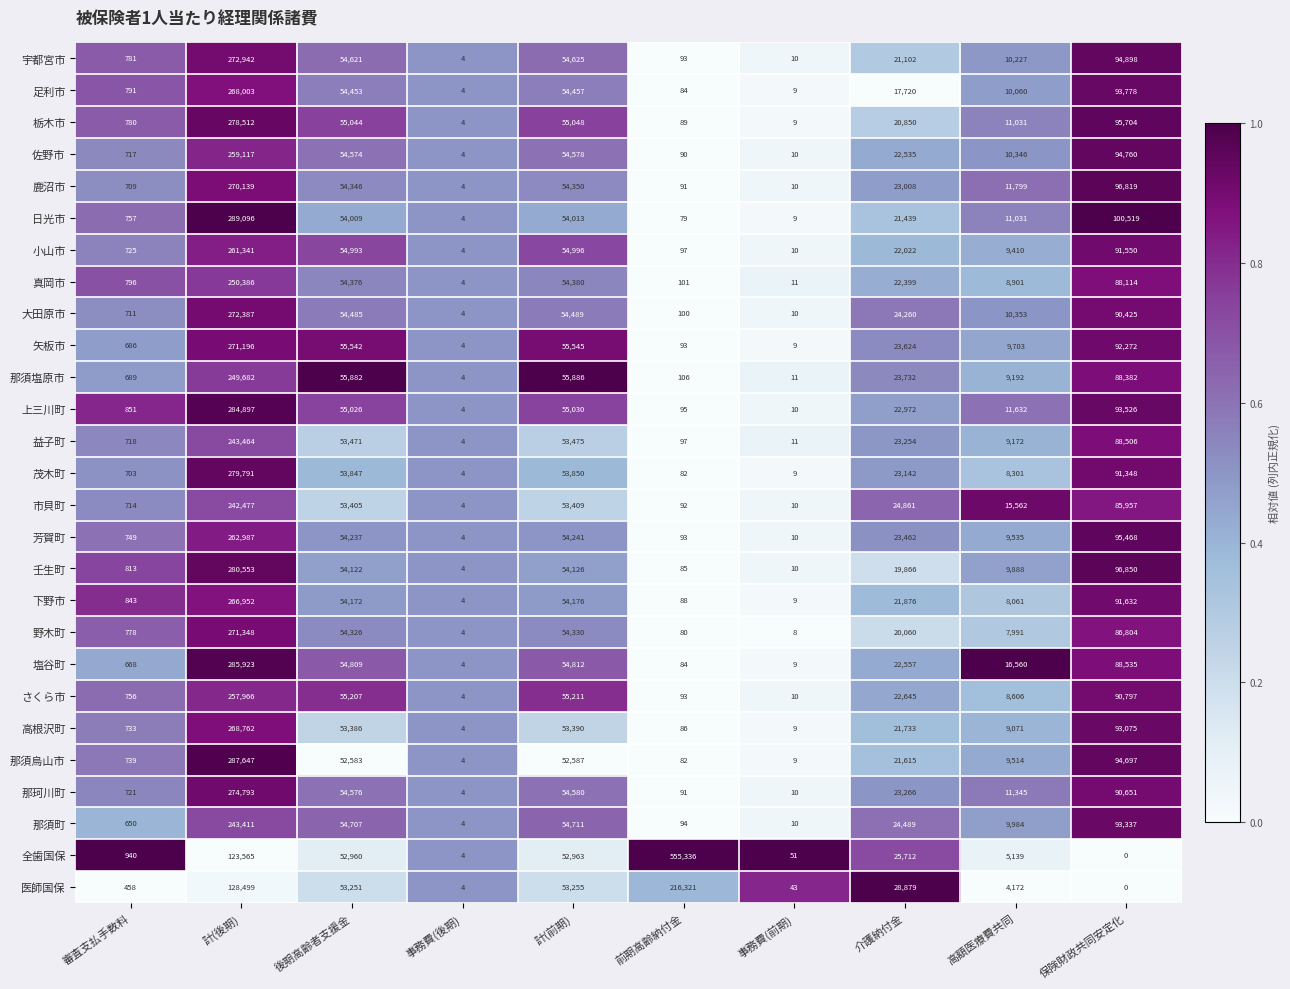

Where is 益子町 nearest to the value 121734?

保険財政共同安定化